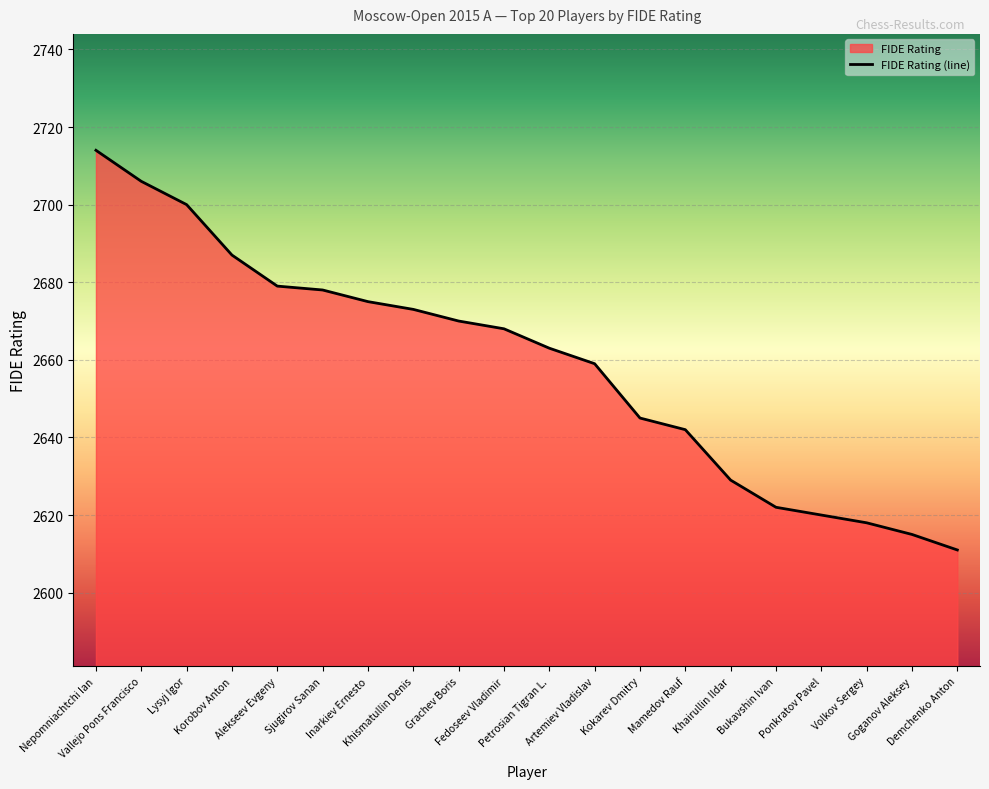

Does the chart display data point markers on the line(s)?

No